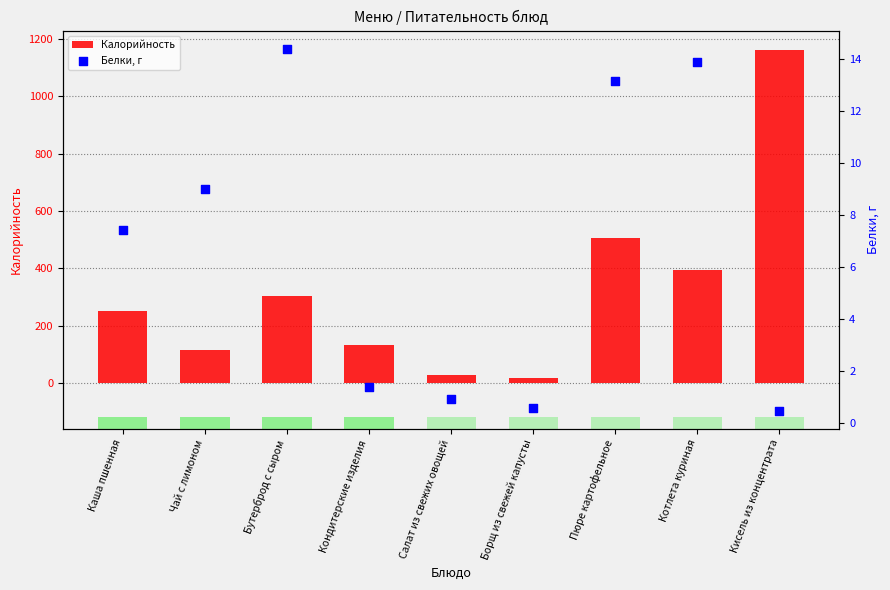

Which series has the widest spread of Y values?

Калорийность